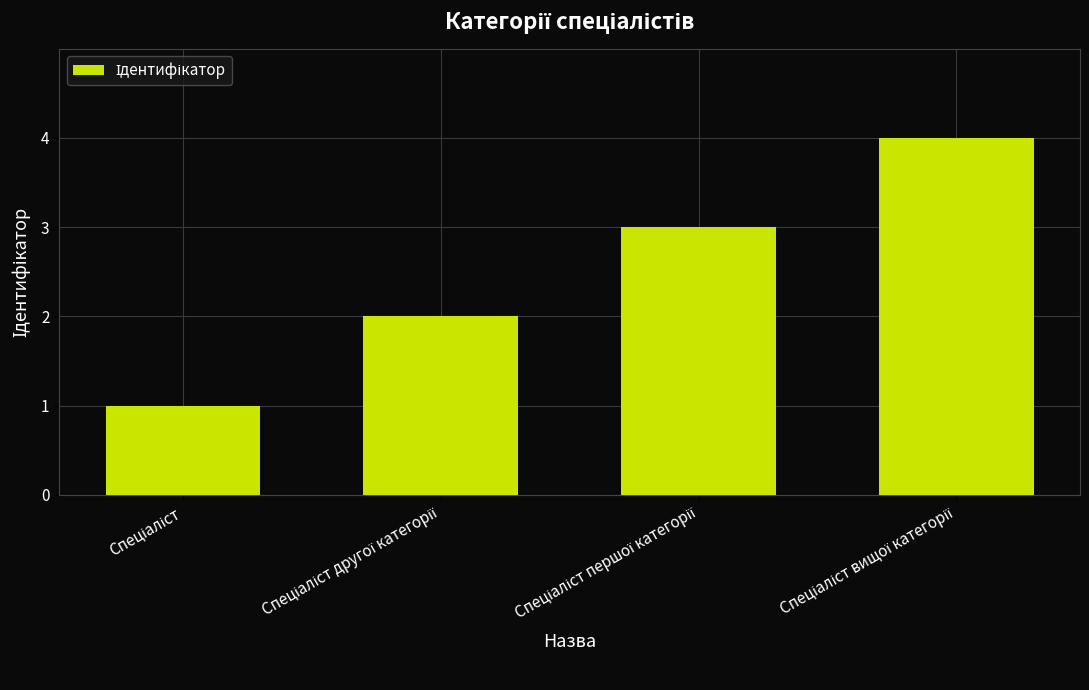

What is the smallest value displayed?

1